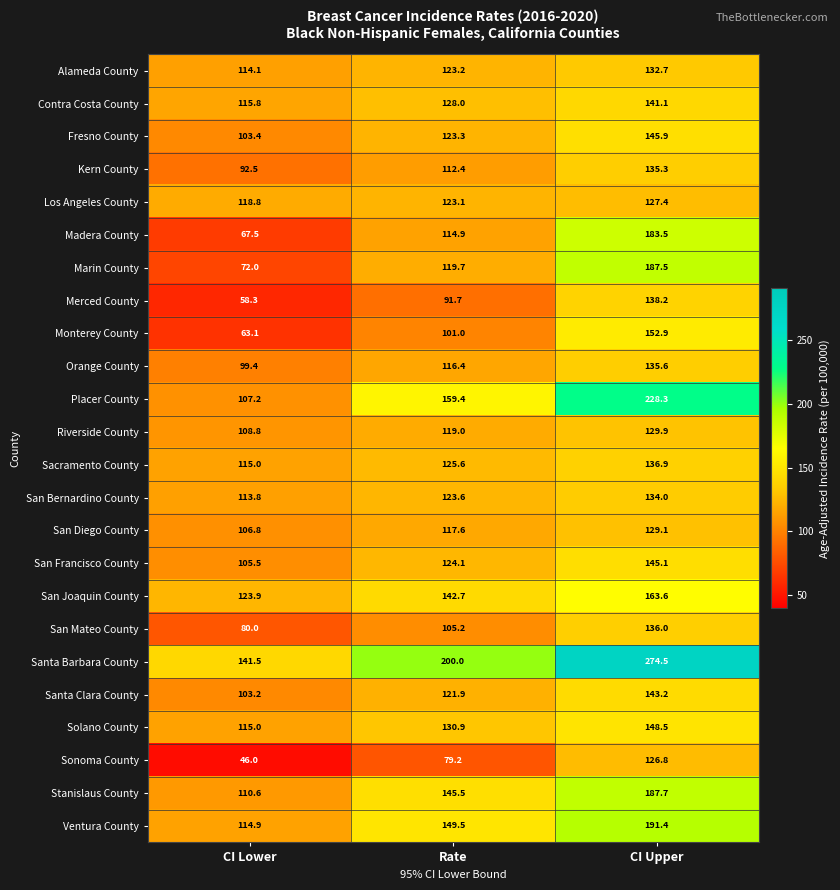

List the labels in order of San Diego County value, smallest first.

CI Lower, Rate, CI Upper